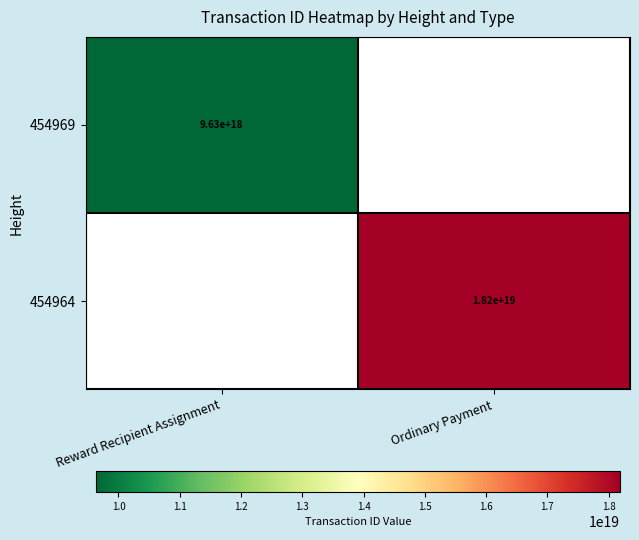

Is it true that 454969 equals 9630000000000000000 at Reward Recipient Assignment?

True